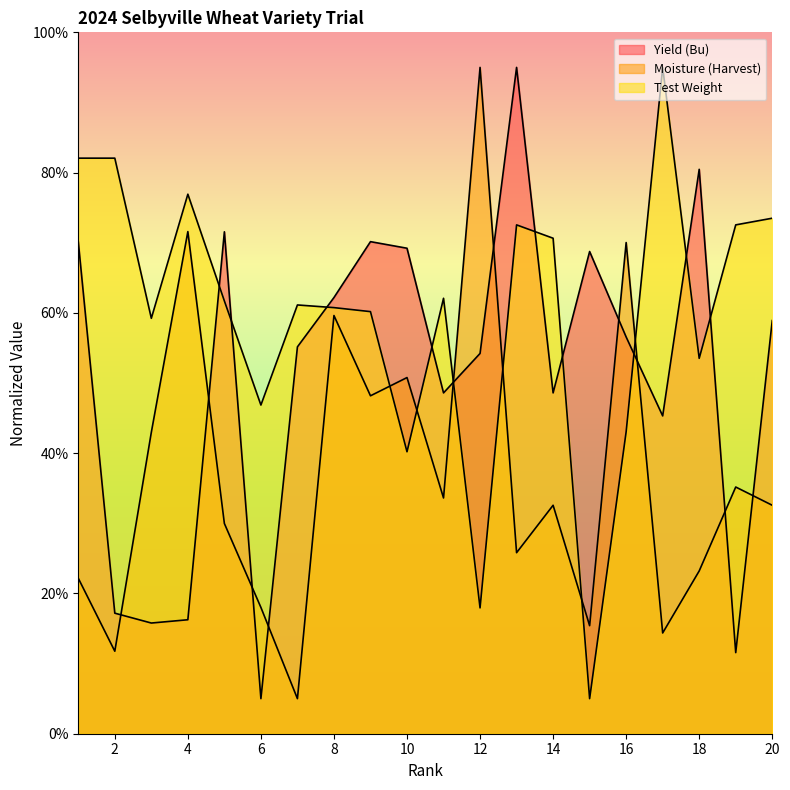

What is the average value of the Test Weight series?

59.8